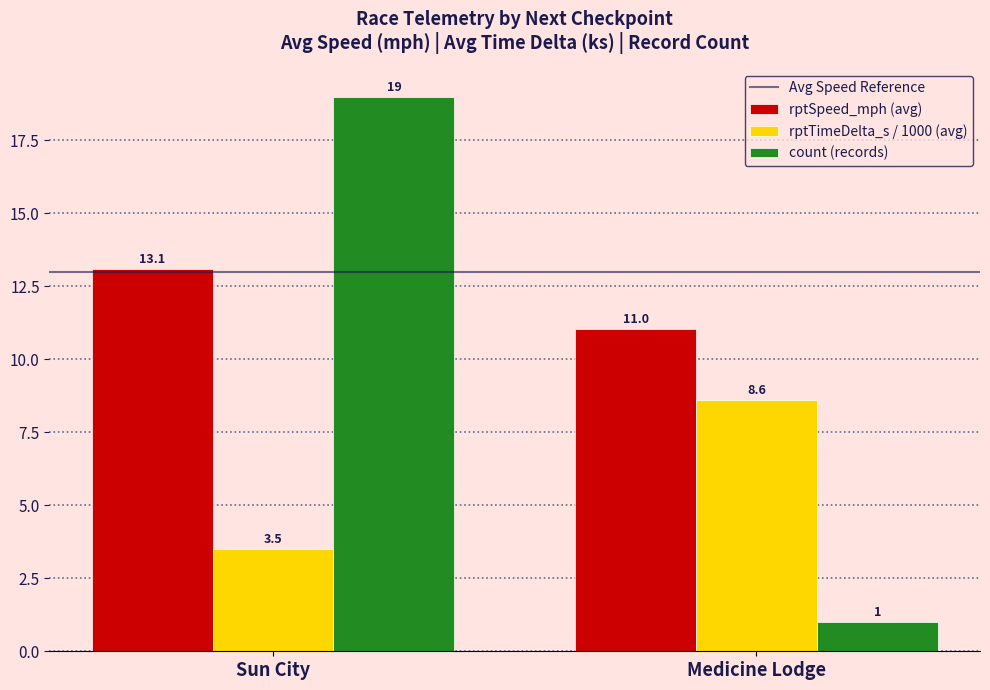

What is the approximate value of count (records) at Sun City?

19.0